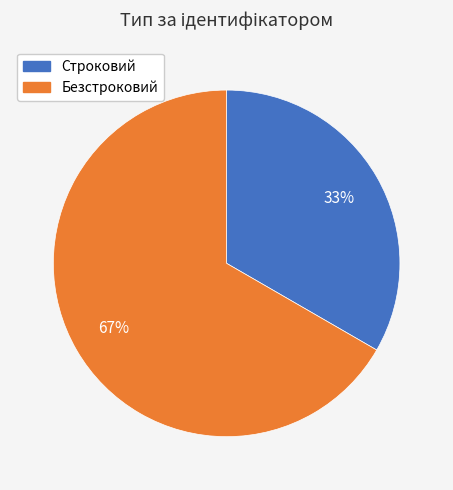

Which has a higher value, Безстроковий or Строковий?

Безстроковий